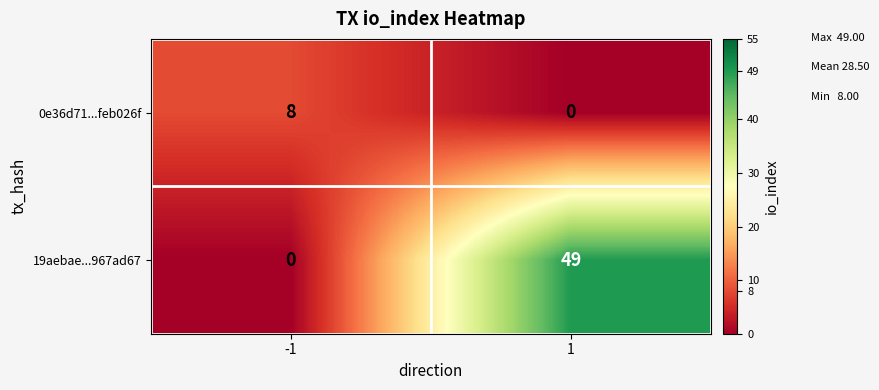

What is the spread (max minus min) of values at 1?

49